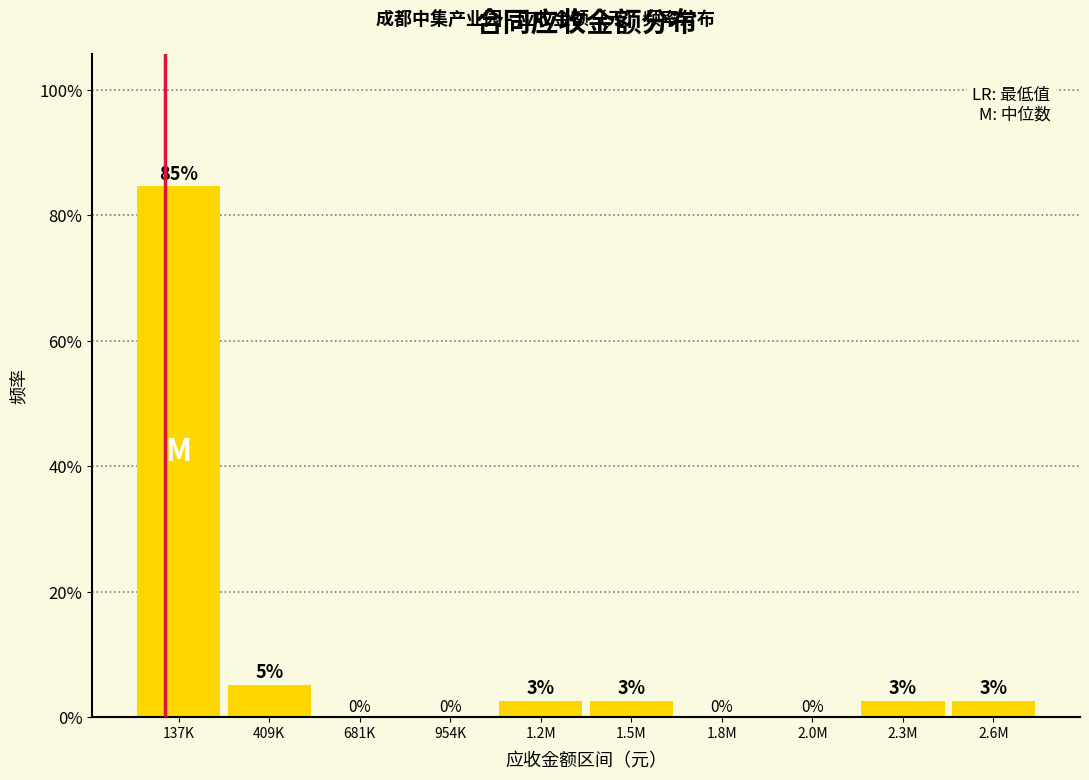

At which category does the chart reach its peak across all series?

137K